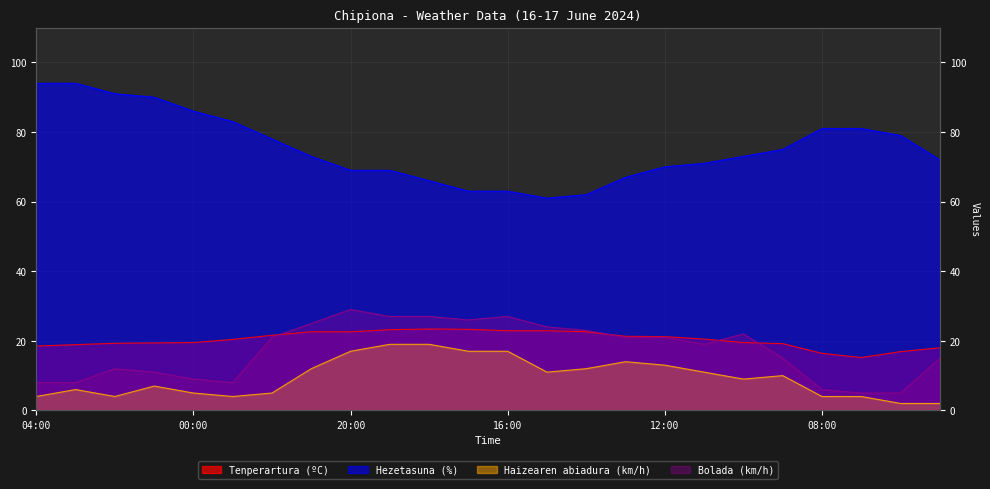

What position from the left is 03:00?

2